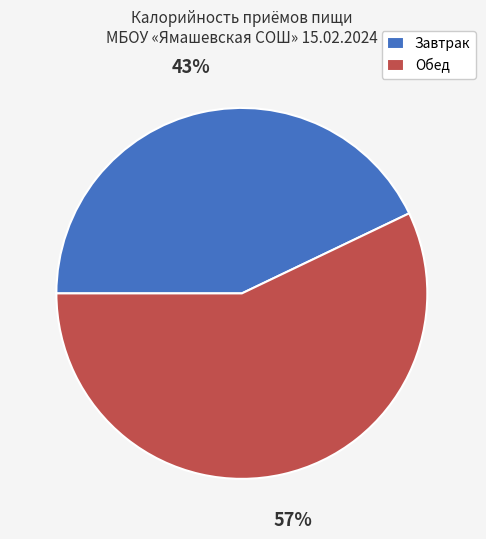

To the nearest percent, what is the combined percentage of Завтрак and Обед?

100%